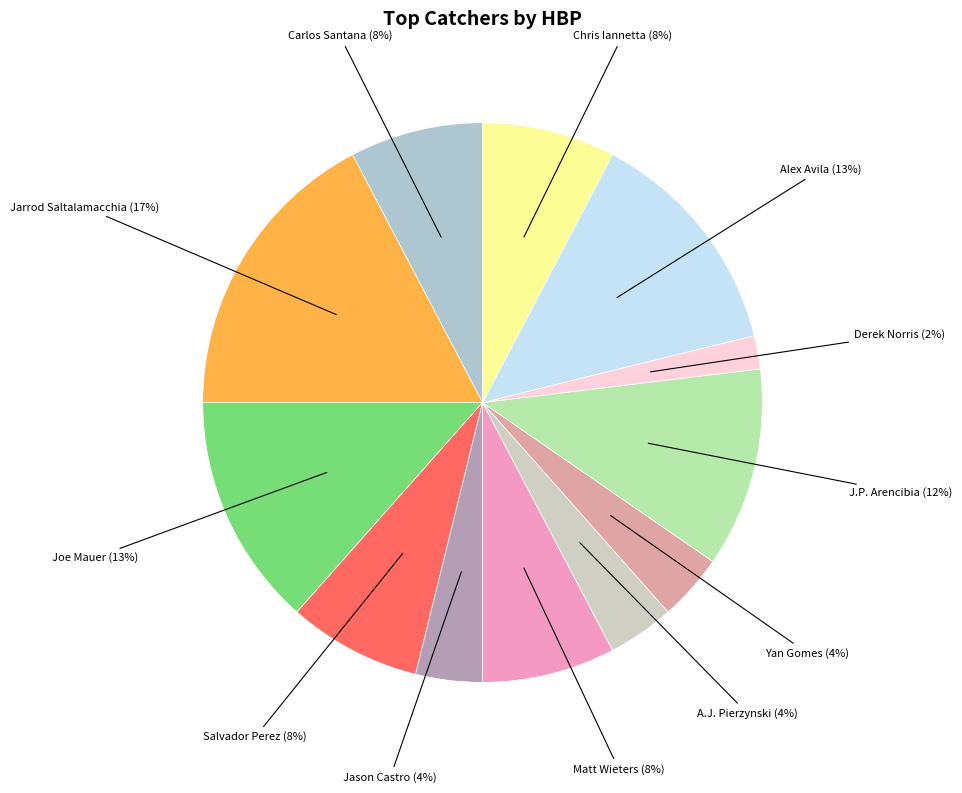

Which slice is the smallest?

Derek Norris